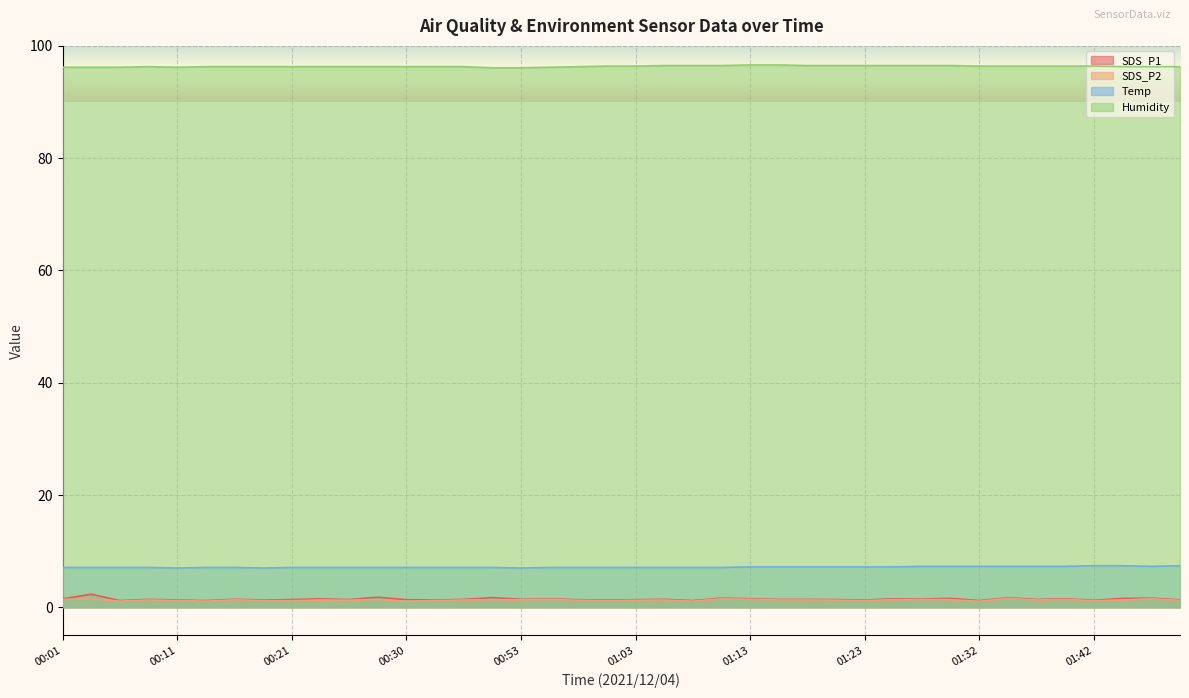

True or false: SDS_P2 and SDS_P1 cross at least once.

False